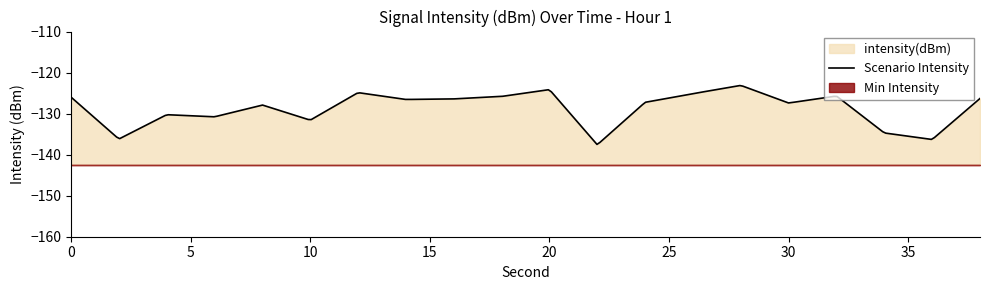

What is the minimum value shown in the chart?

-137.6